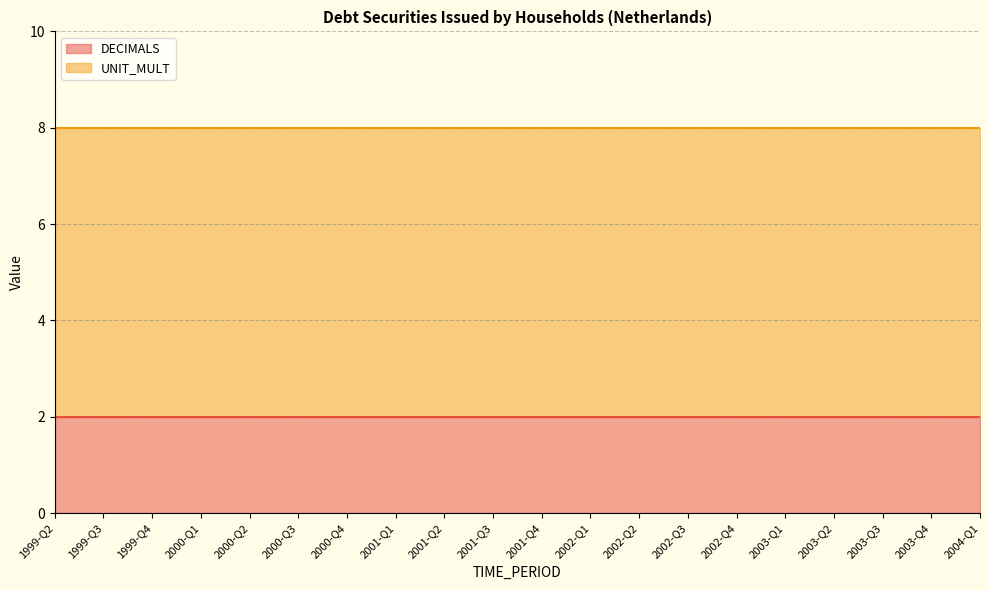

What is the label of the 9th point from the left?

2001-Q2